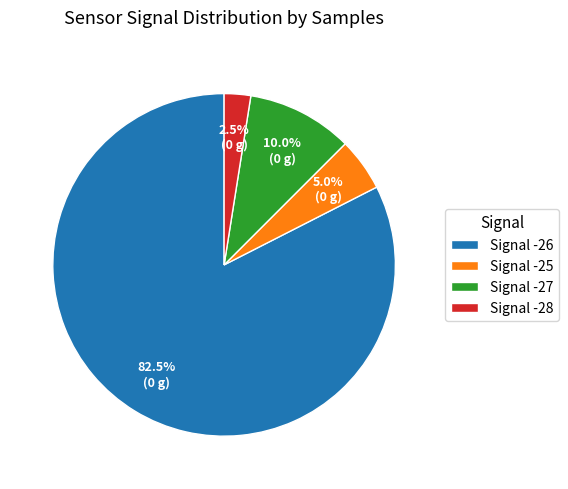

What is the largest slice in the pie chart?

Signal -26